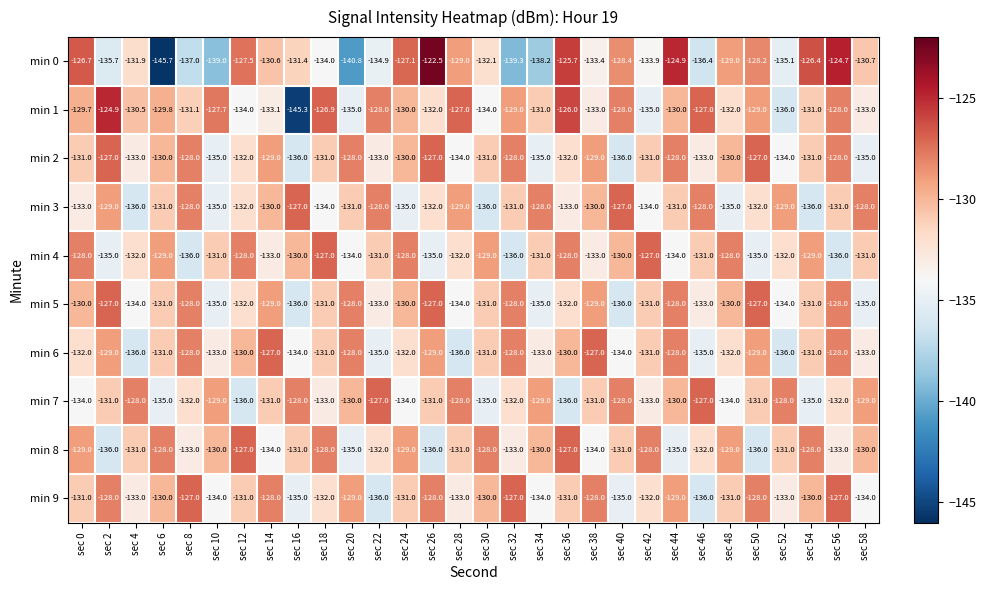

What is the average value of the min 9 series?

-131.0